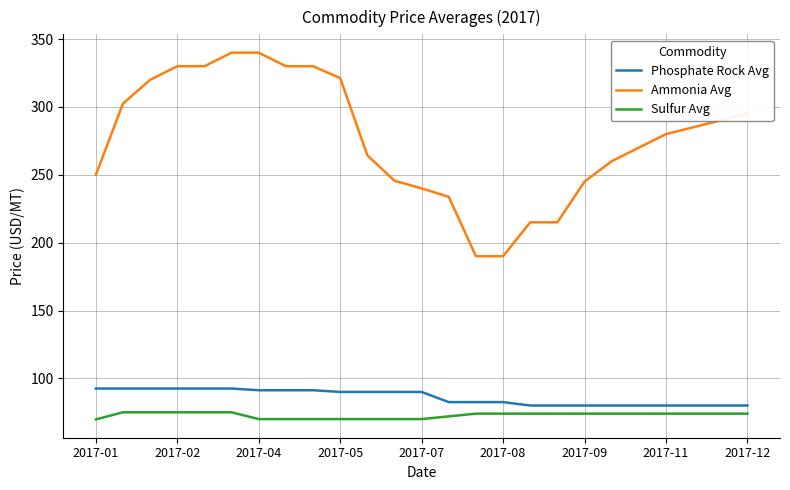

True or false: Sulfur Avg and Ammonia Avg intersect in this chart.

False